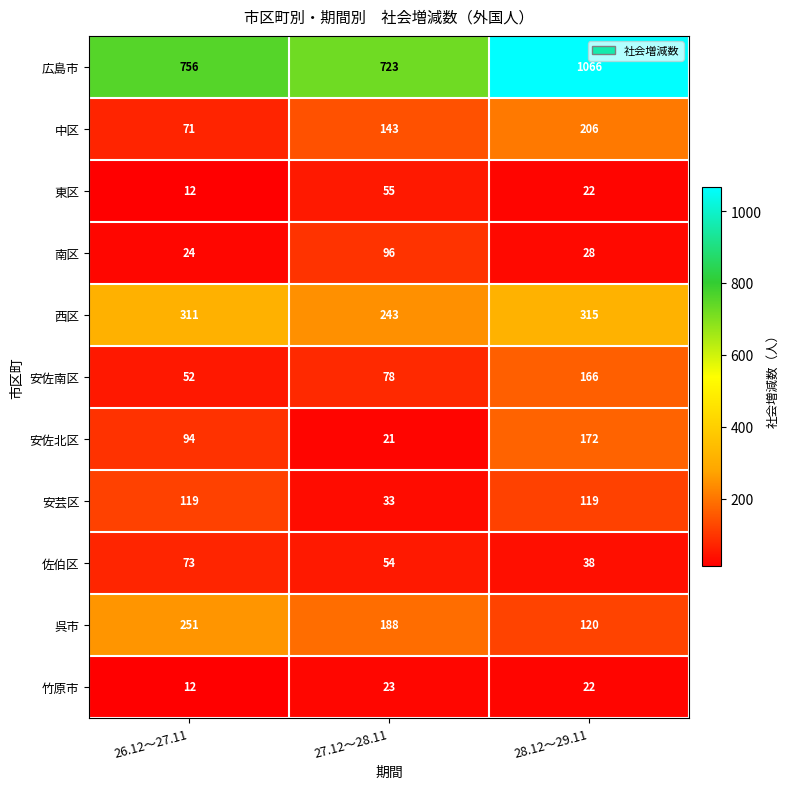

How many values in the 南区 series are below 28?

1